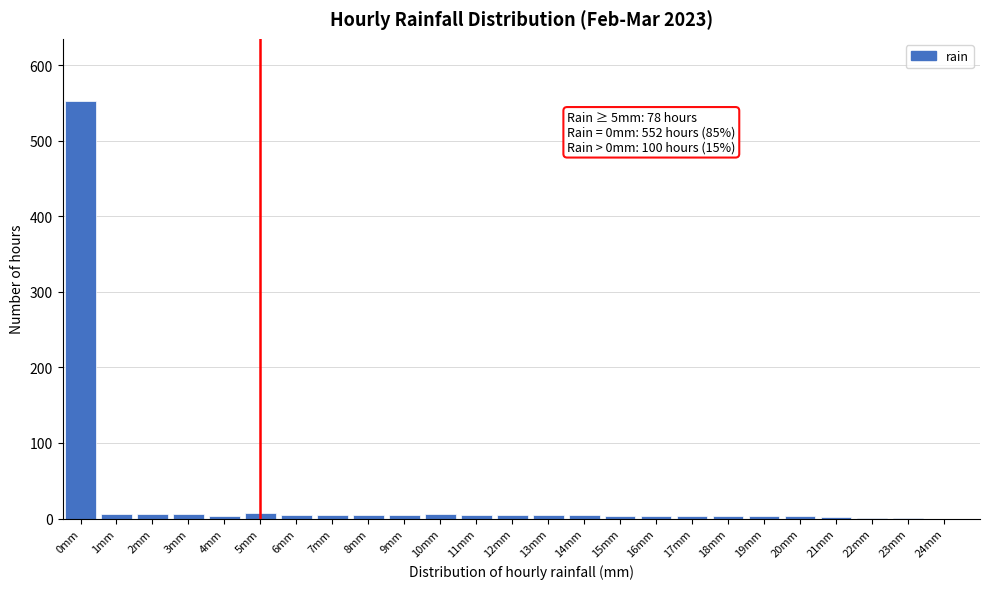

Which category has the highest value across all series?

0mm